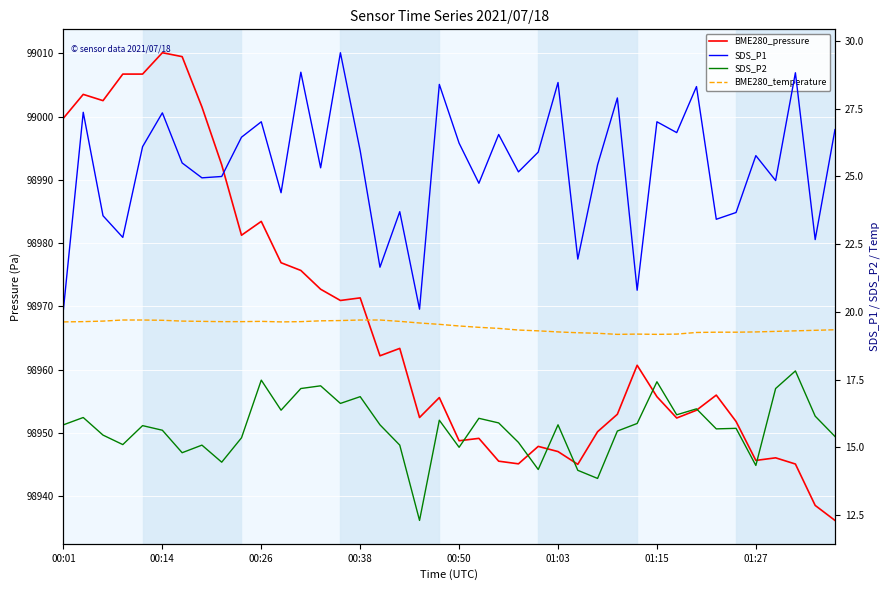

How many interior local valleys does the BME280_temperature series have?

3